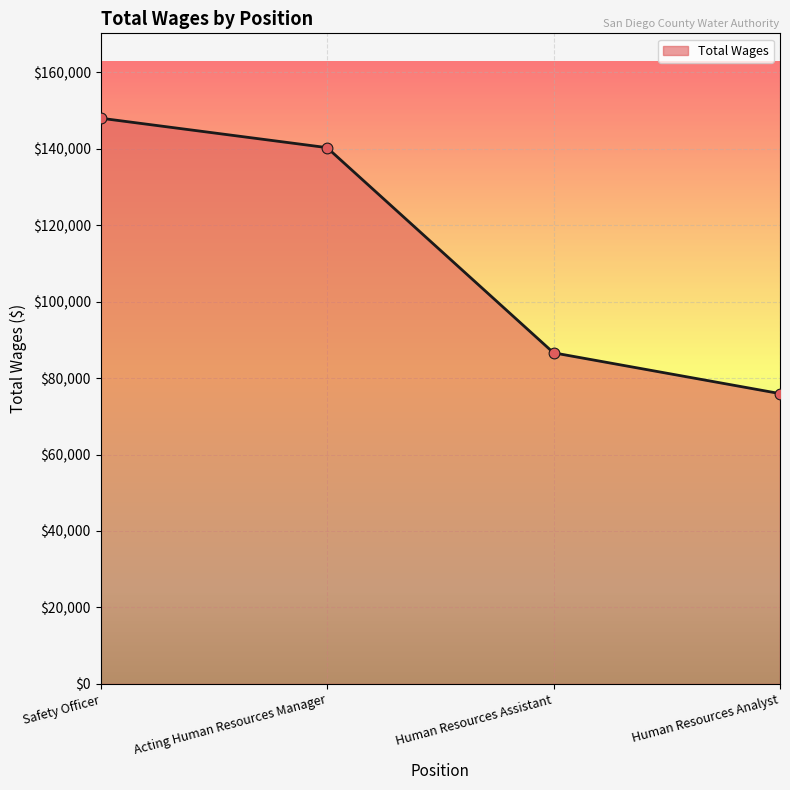

What is the change in value from Safety Officer to Human Resources Analyst?

-72042